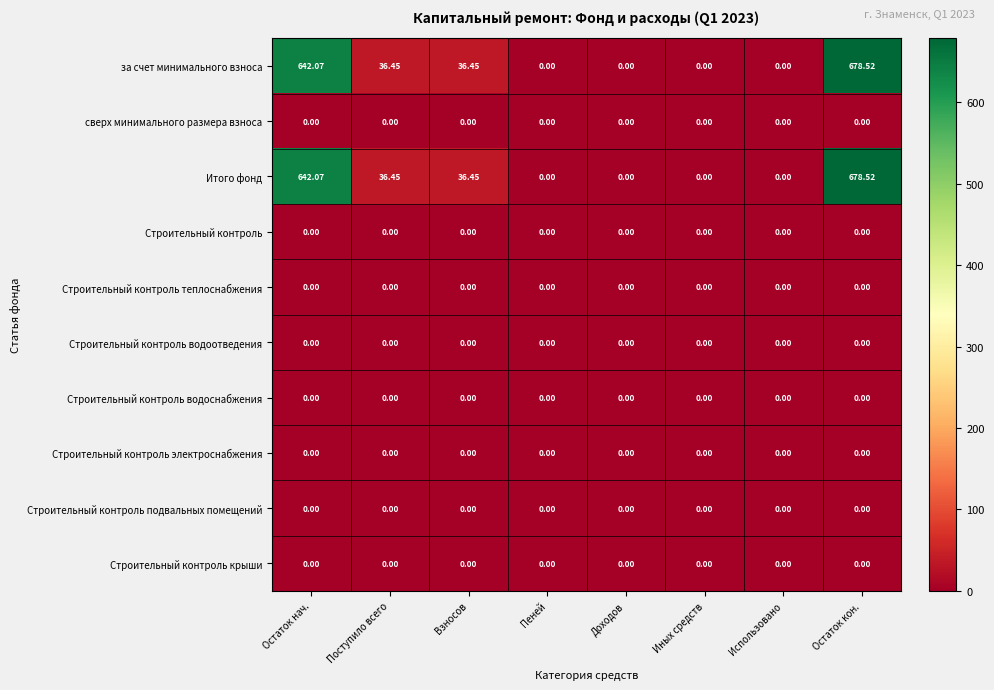

At which category is the sum across all series the highest?

Остаток кон.